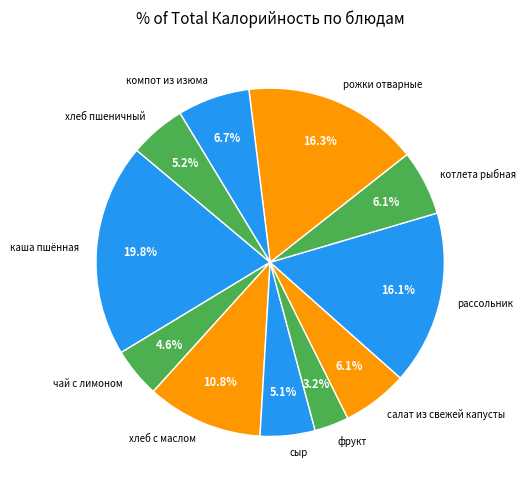

What is the ratio of the value at рассольник to the value at компот из изюма?

2.4